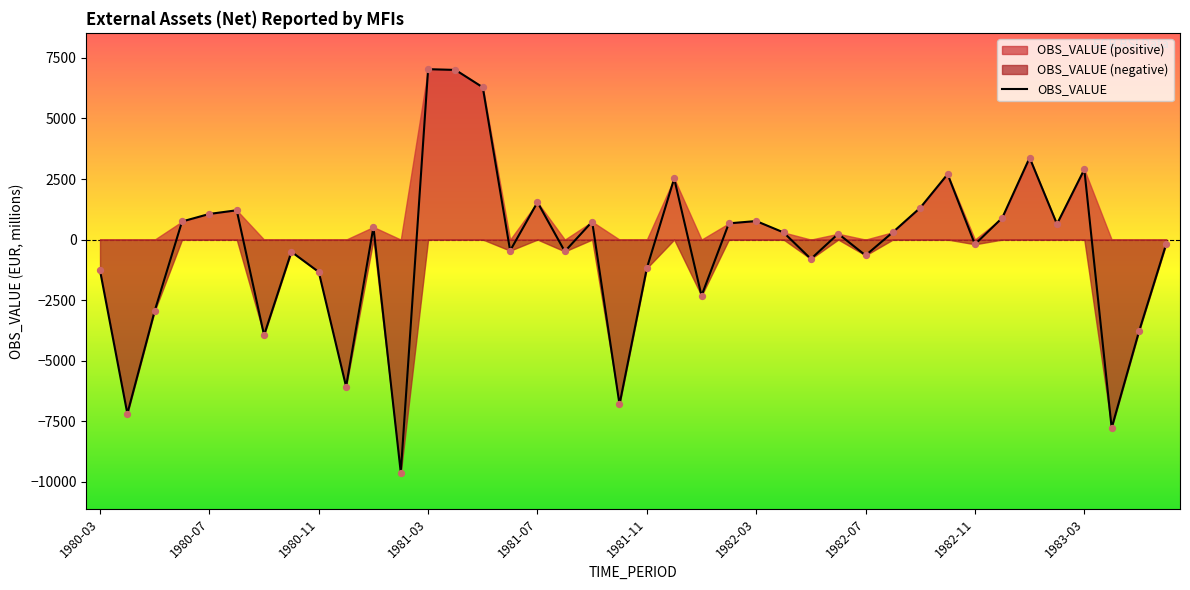

Which has a higher value, 1980-10 or 1981-09?

1981-09